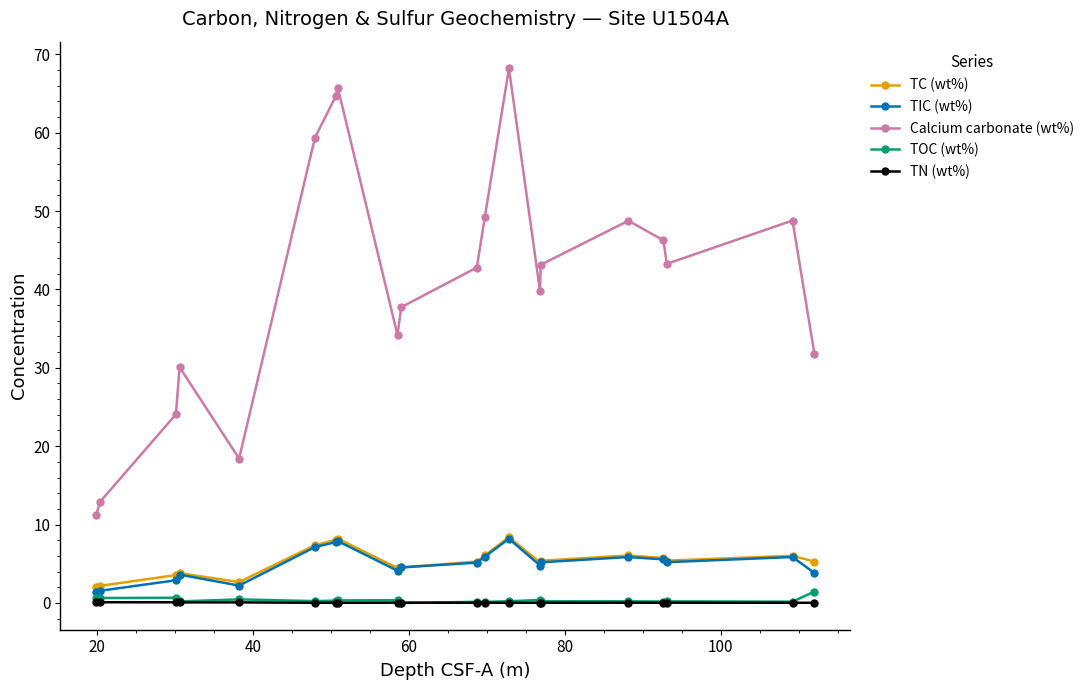

Which series has the largest range (max minus min)?

Calcium carbonate (wt%)